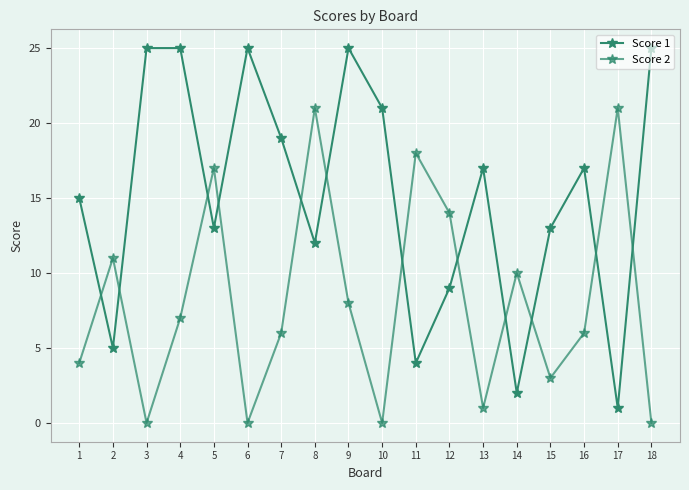

Which series has the largest range (max minus min)?

Score 1